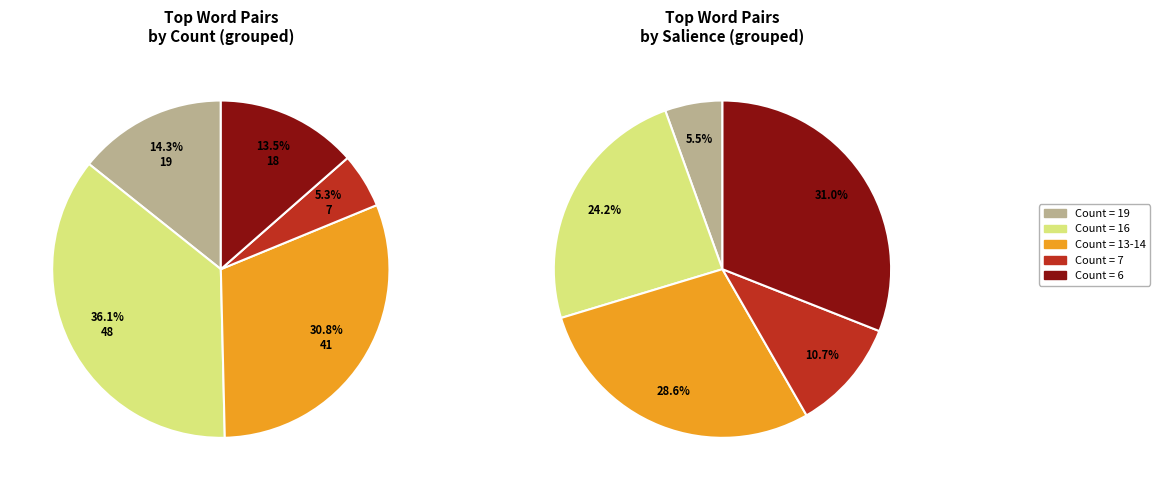

Is there any slice that represents more than half of the pie?

No